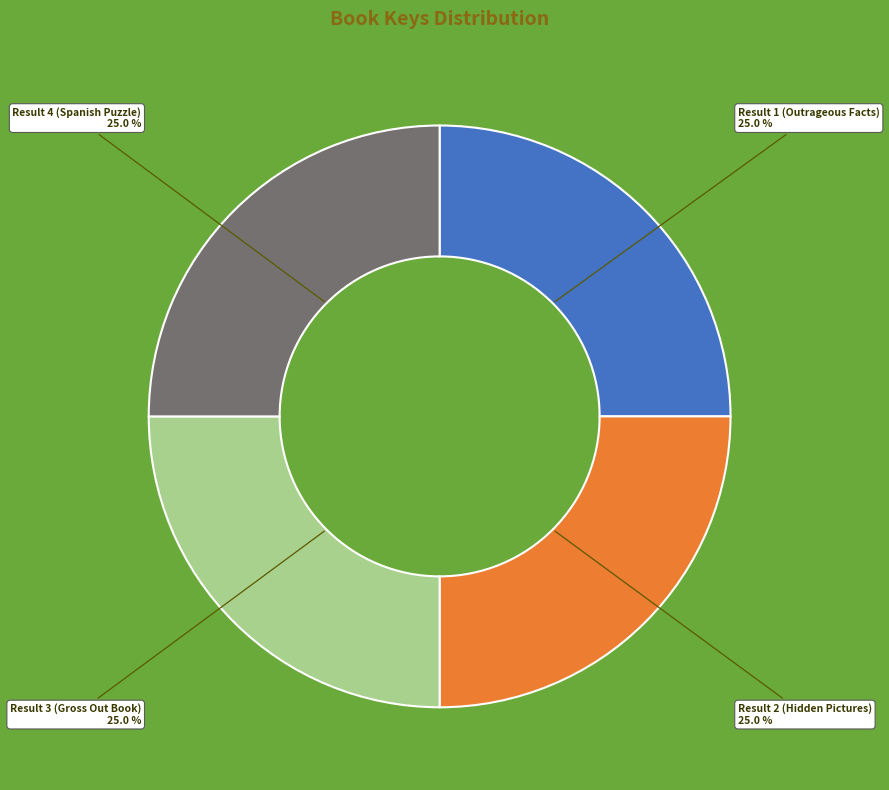

Approximately how many times larger is the value at Result 2 (Hidden Pictures) compared to Result 1 (Outrageous Facts)?

1.0